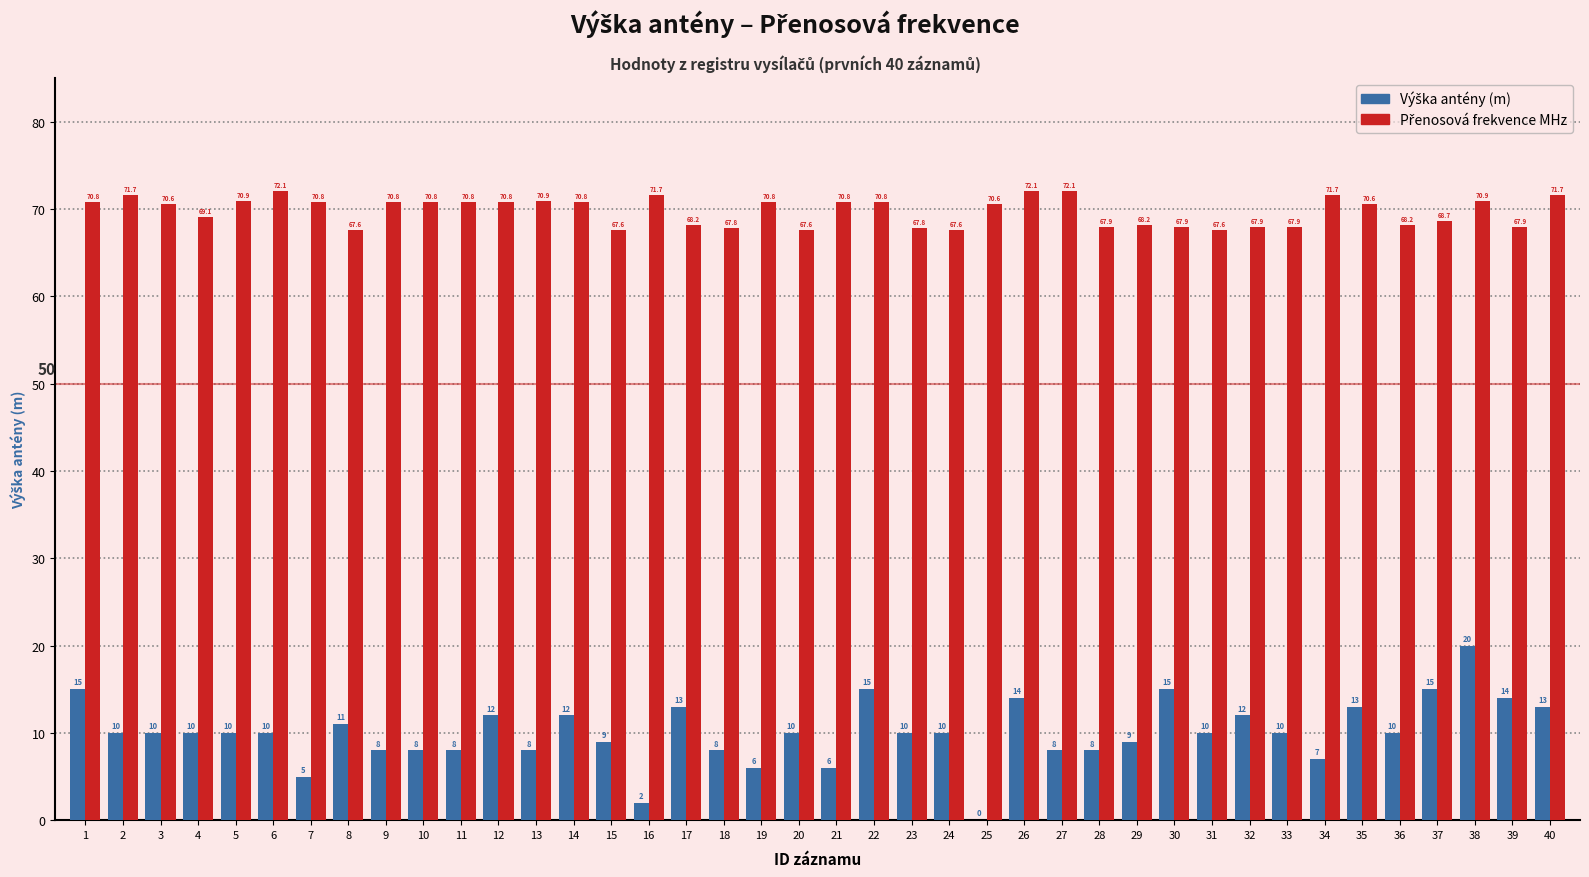

At which category is the sum across all series the highest?

38